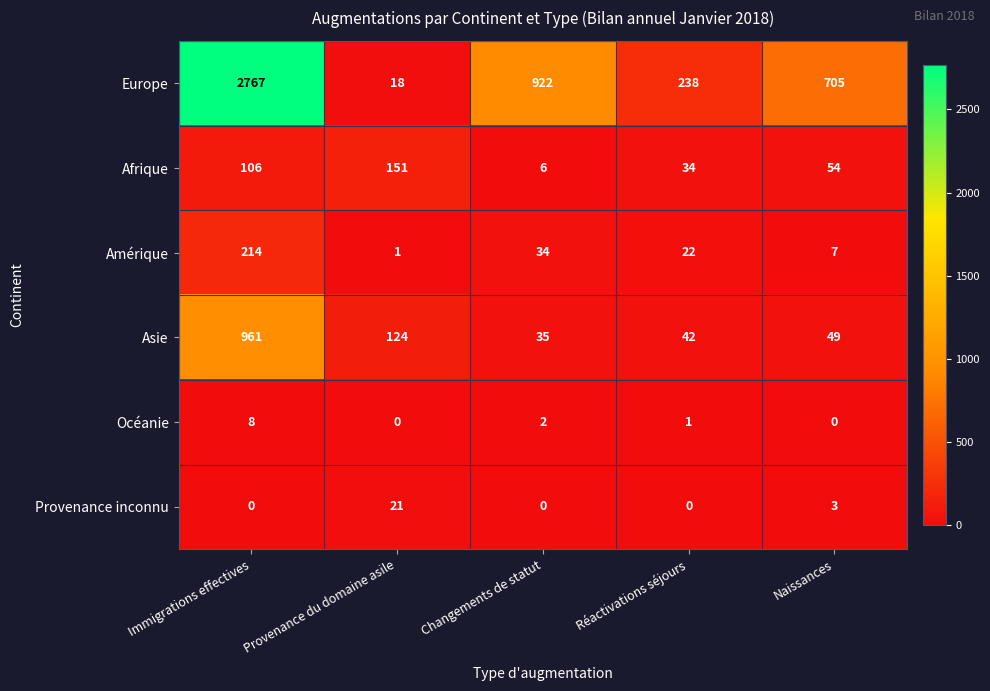

Reading left to right, extract all data points from this chart.

Europe: Immigrations effectives=2767	Provenance du domaine asile=18	Changements de statut=922	Réactivations séjours=238	Naissances=705
Afrique: Immigrations effectives=106	Provenance du domaine asile=151	Changements de statut=6	Réactivations séjours=34	Naissances=54
Amérique: Immigrations effectives=214	Provenance du domaine asile=1	Changements de statut=34	Réactivations séjours=22	Naissances=7
Asie: Immigrations effectives=961	Provenance du domaine asile=124	Changements de statut=35	Réactivations séjours=42	Naissances=49
Océanie: Immigrations effectives=8	Provenance du domaine asile=0	Changements de statut=2	Réactivations séjours=1	Naissances=0
Provenance inconnu: Immigrations effectives=0	Provenance du domaine asile=21	Changements de statut=0	Réactivations séjours=0	Naissances=3